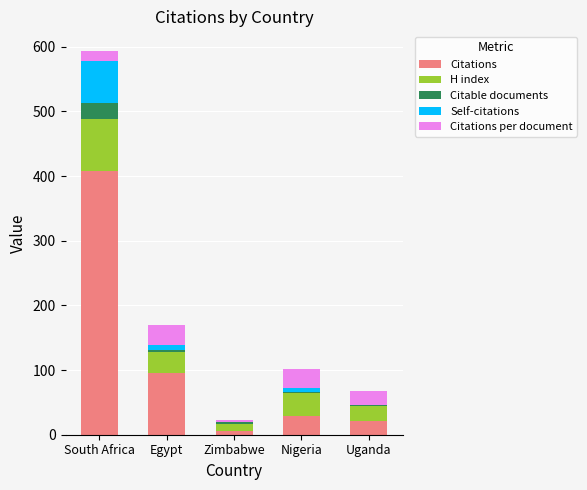

Reading right to left, what are the values for Citations?

Uganda=21	Nigeria=29	Zimbabwe=5	Egypt=96	South Africa=408